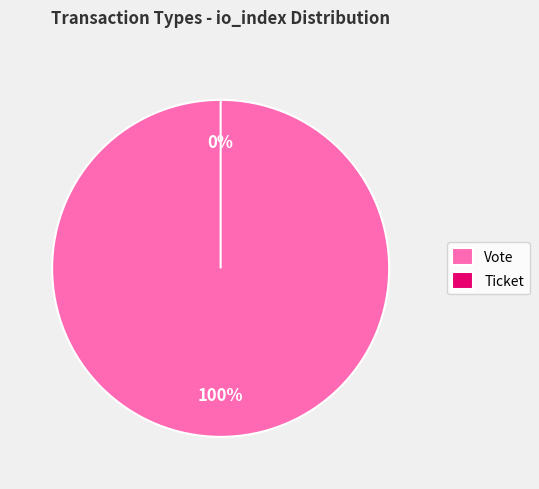

To the nearest percent, what is the difference between the largest and smallest slice percentages?

100%